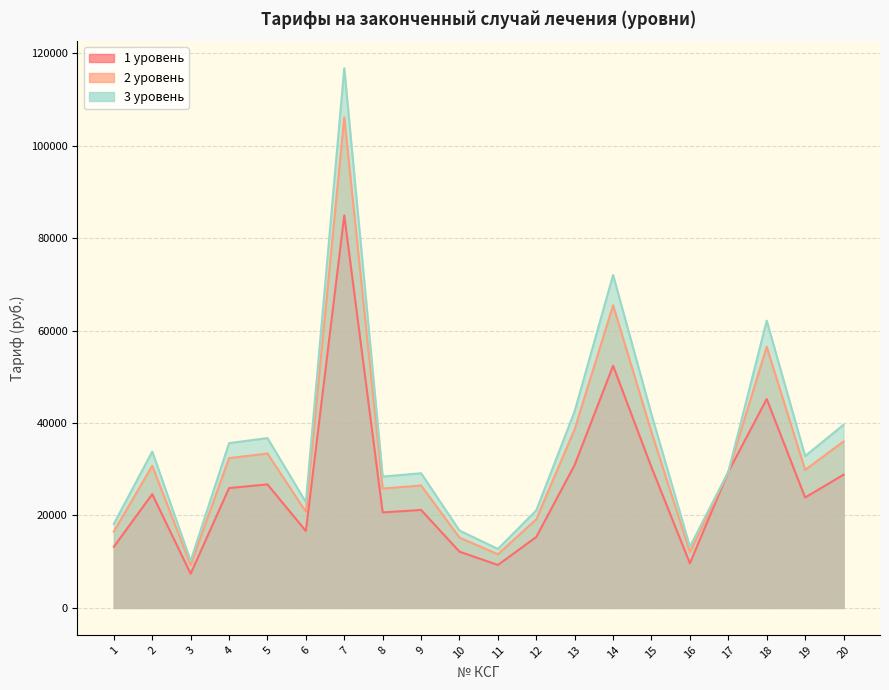

What is the average value of the 1 уровень series?

26442.9